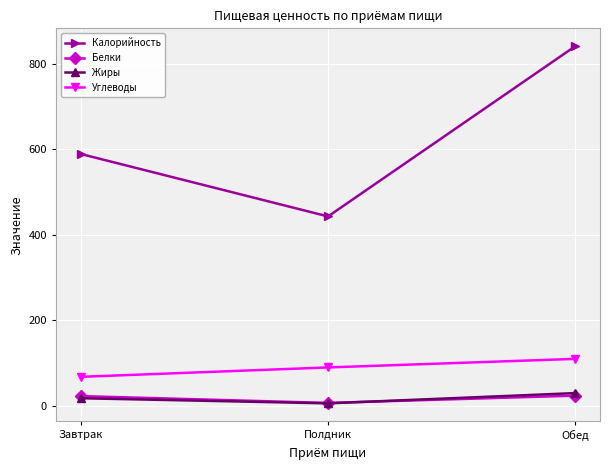

Is it true that Углеводы equals 90 at Полдник?

True